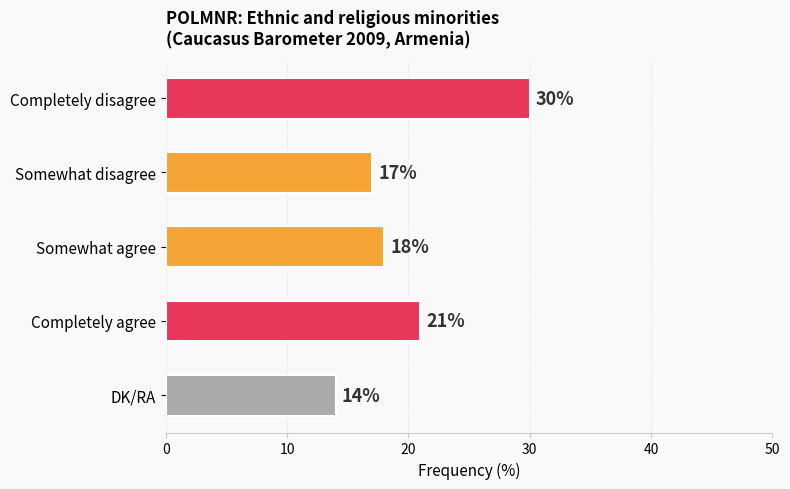

Is it true that the value at Completely agree is 5?

False